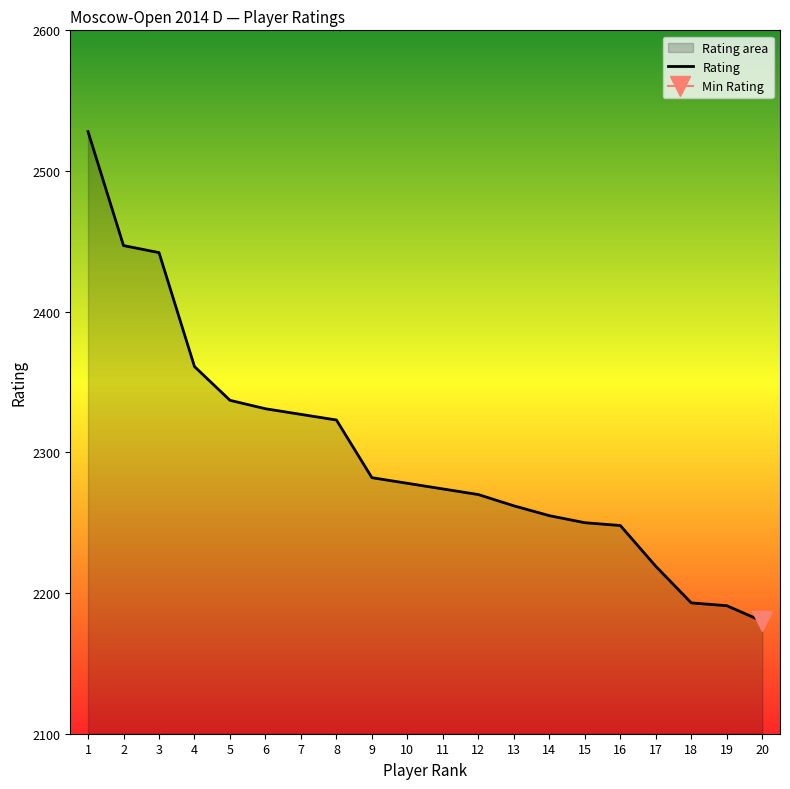

True or false: Rating has a value of 2219 at 17.

True